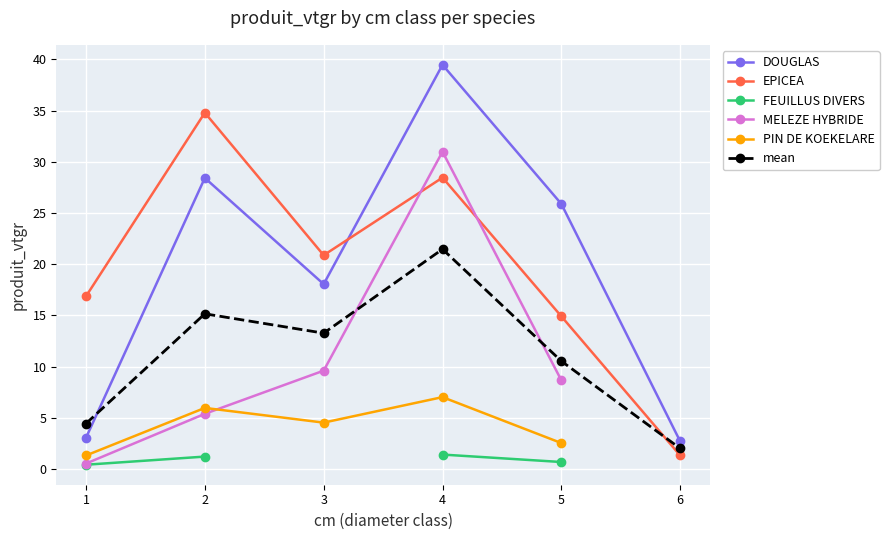

List the series in order of their peak value, lowest first.

FEUILLUS DIVERS, PIN DE KOEKELARE, mean, MELEZE HYBRIDE, EPICEA, DOUGLAS